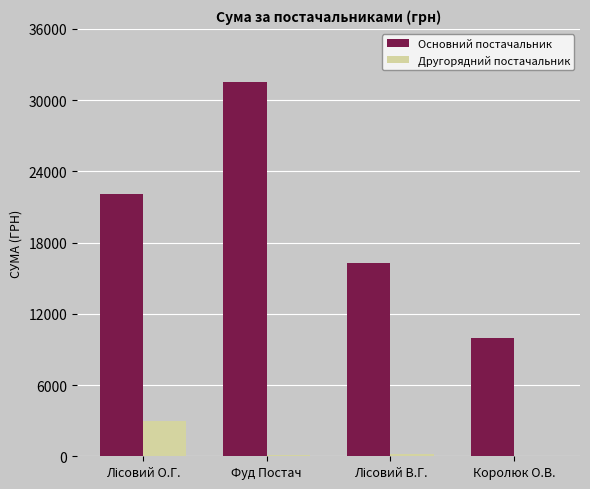

Is the value of Основний постачальник at Фуд Постач greater than the value of Другорядний постачальник at Фуд Постач?

Yes